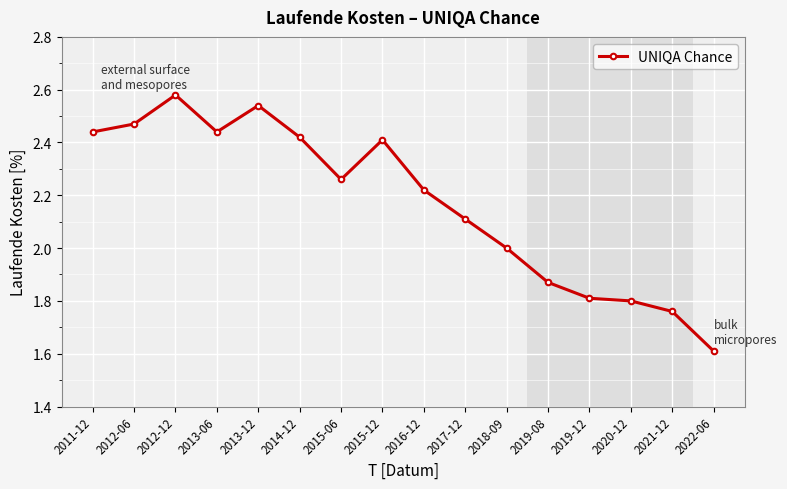

Where is the first local maximum?

2012-12